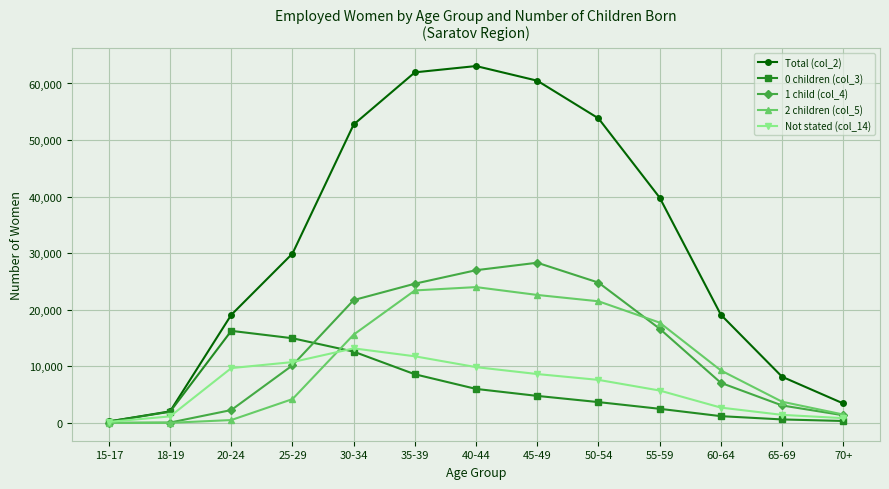

At which category does Not stated (col_14) reach its first local peak?

30-34